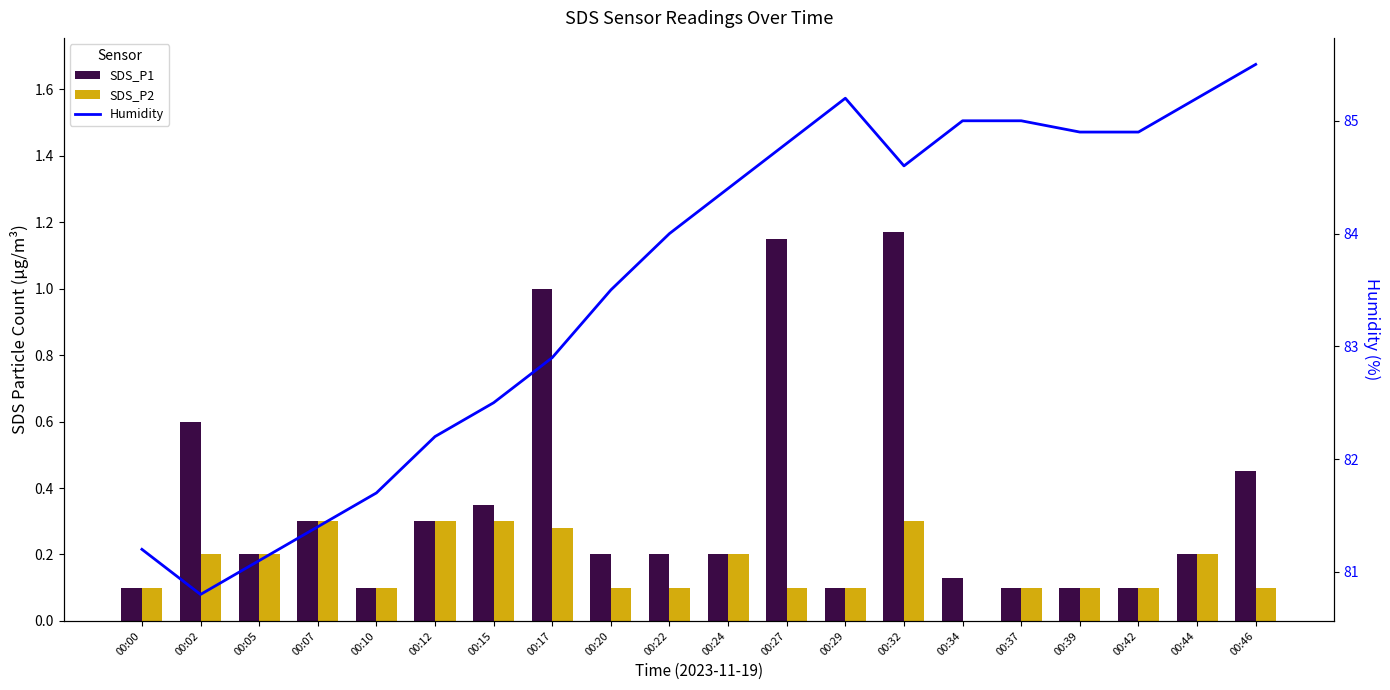

How many series are shown in this chart?

3